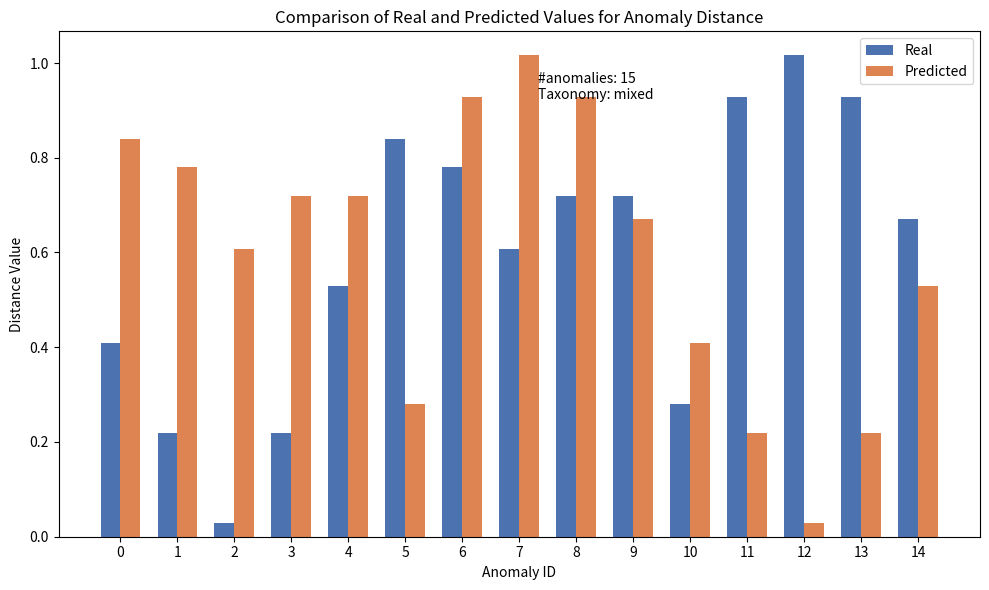

Which category has the highest value in the Real series?

12